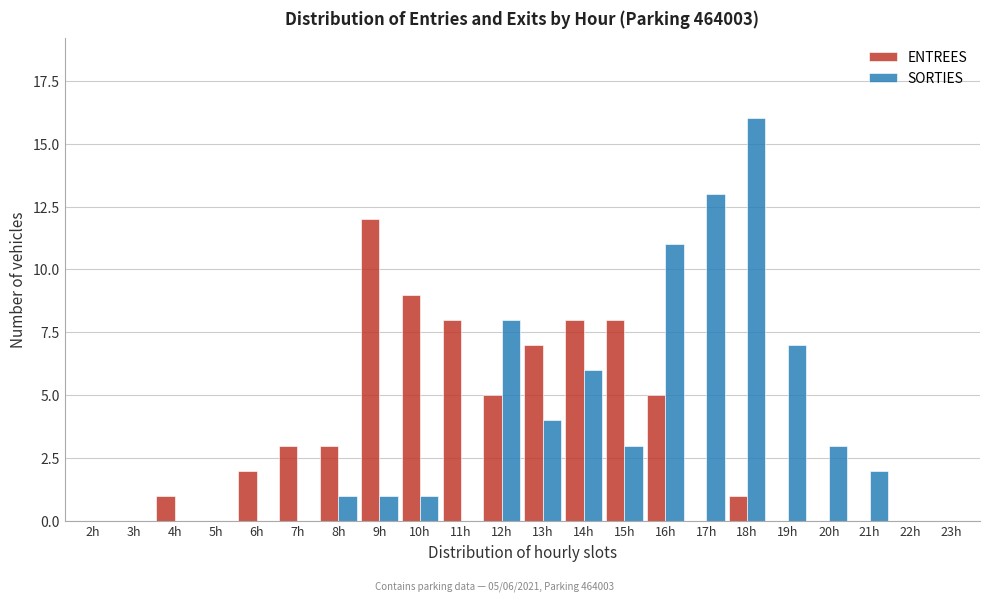

Which series changed the most between 11h and 22h?

ENTREES